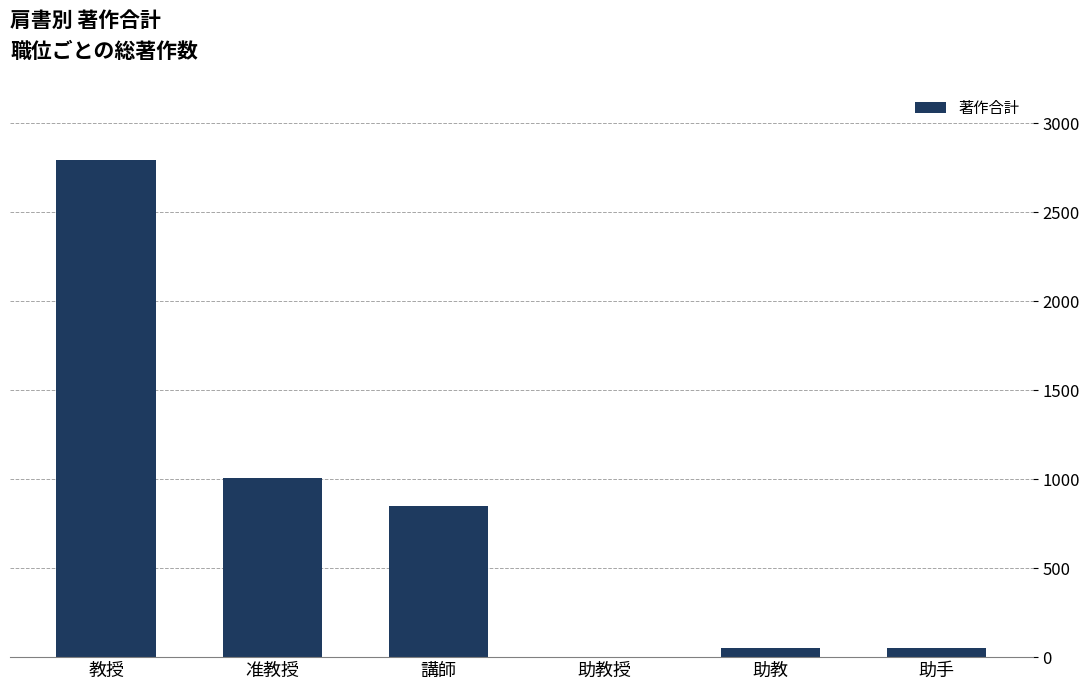

Count the number of data series in this chart.

1